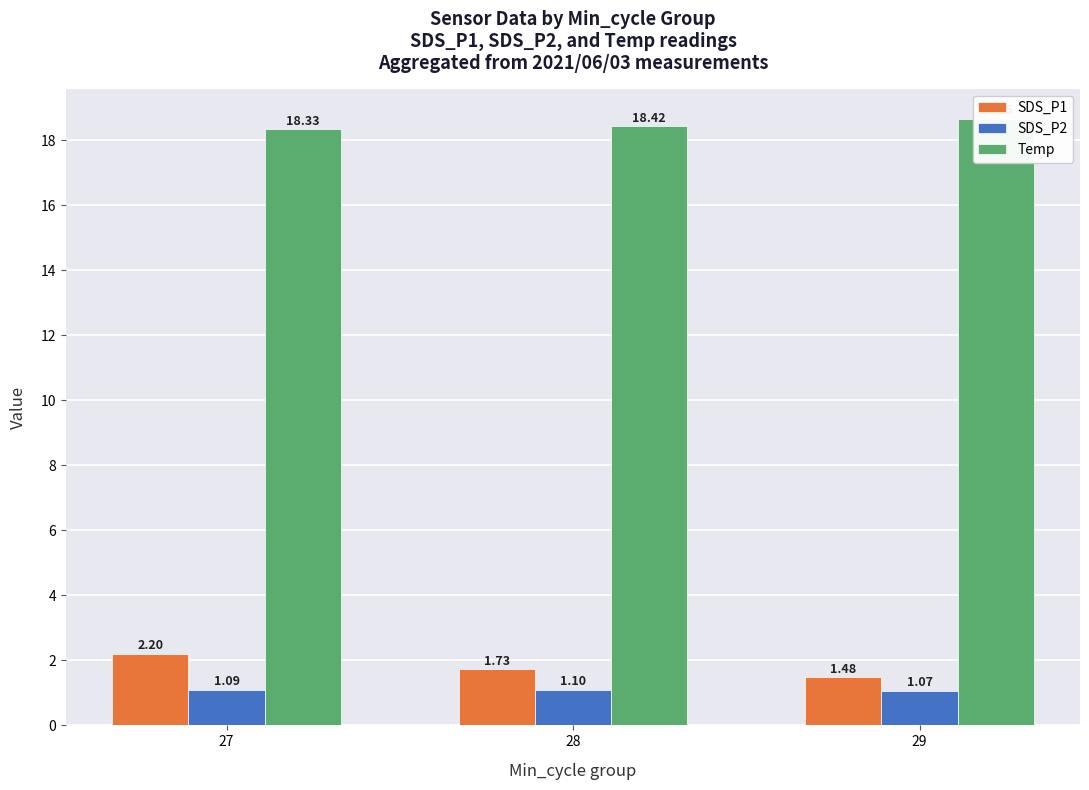

How many categories are shown in the chart?

3